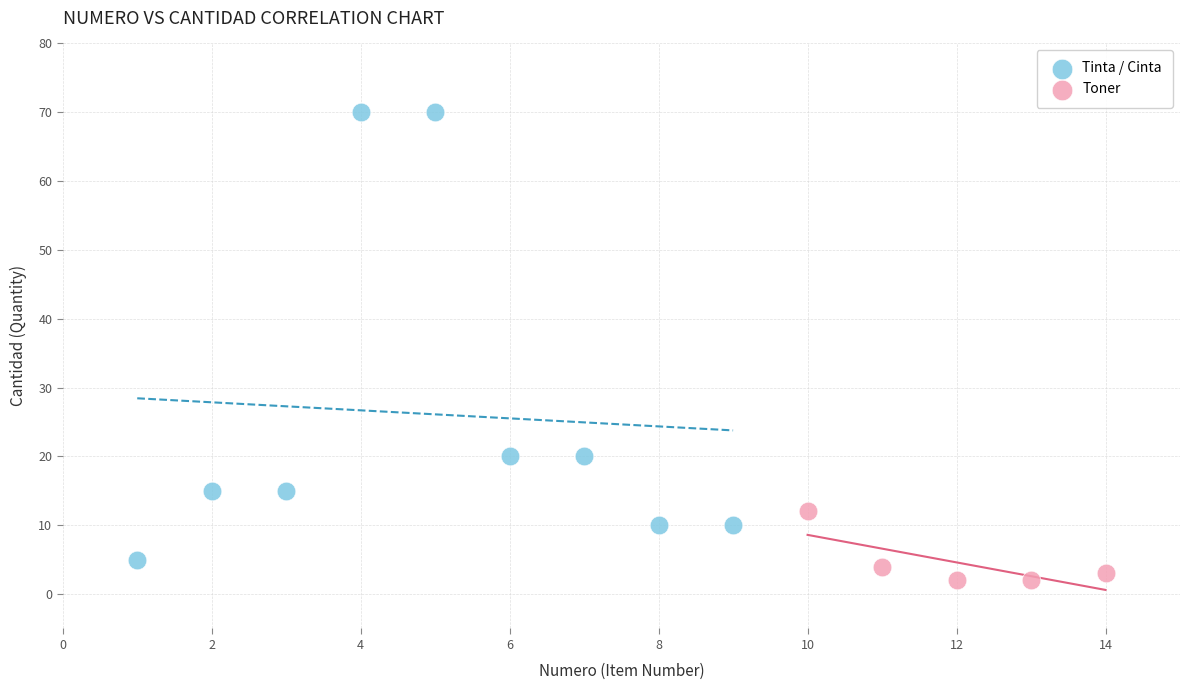

Which series has the widest spread of Y values?

Tinta / Cinta